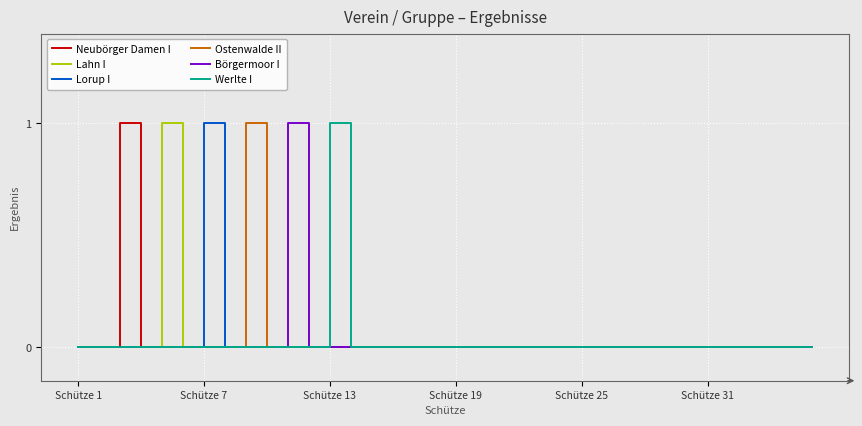

What is the value of the Börgermoor I point at the 11th from the left?

1